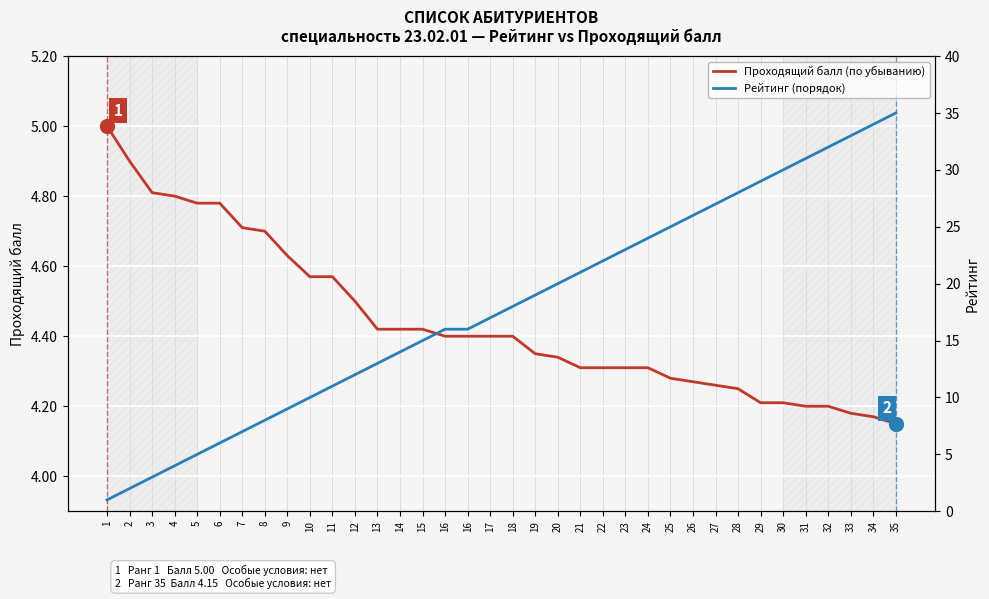

Reading right to left, transcribe all the data shown in this chart.

Проходящий балл (по убыванию): 35=4.2	34=4.2	33=4.2	32=4.2	31=4.2	30=4.2	29=4.2	28=4.2	27=4.3	26=4.3	25=4.3	24=4.3	23=4.3	22=4.3	21=4.3	20=4.3	19=4.3	18=4.4	17=4.4	16=4.4	16=4.4	15=4.4	14=4.4	13=4.4	12=4.5	11=4.6	10=4.6	9=4.6	8=4.7	7=4.7	6=4.8	5=4.8	4=4.8	3=4.8	2=4.9	1=5.0
Рейтинг (порядок): 35=35.0	34=34.0	33=33.0	32=32.0	31=31.0	30=30.0	29=29.0	28=28.0	27=27.0	26=26.0	25=25.0	24=24.0	23=23.0	22=22.0	21=21.0	20=20.0	19=19.0	18=18.0	17=17.0	16=16.0	16=16.0	15=15.0	14=14.0	13=13.0	12=12.0	11=11.0	10=10.0	9=9.0	8=8.0	7=7.0	6=6.0	5=5.0	4=4.0	3=3.0	2=2.0	1=1.0